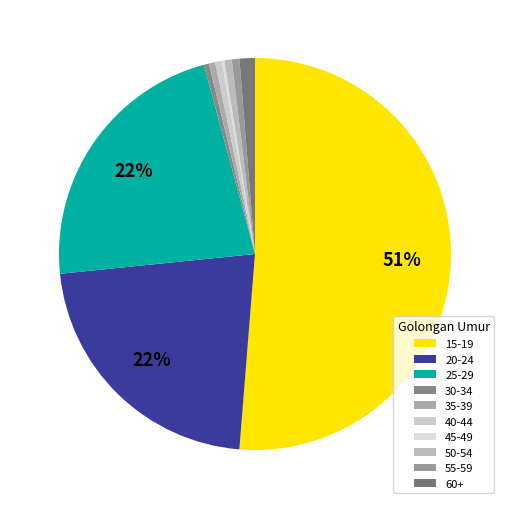

Rank the categories by value from highest to lowest.

15-19, 25-29, 20-24, 60+, 55-59, 50-54, 40-44, 35-39, 30-34, 45-49